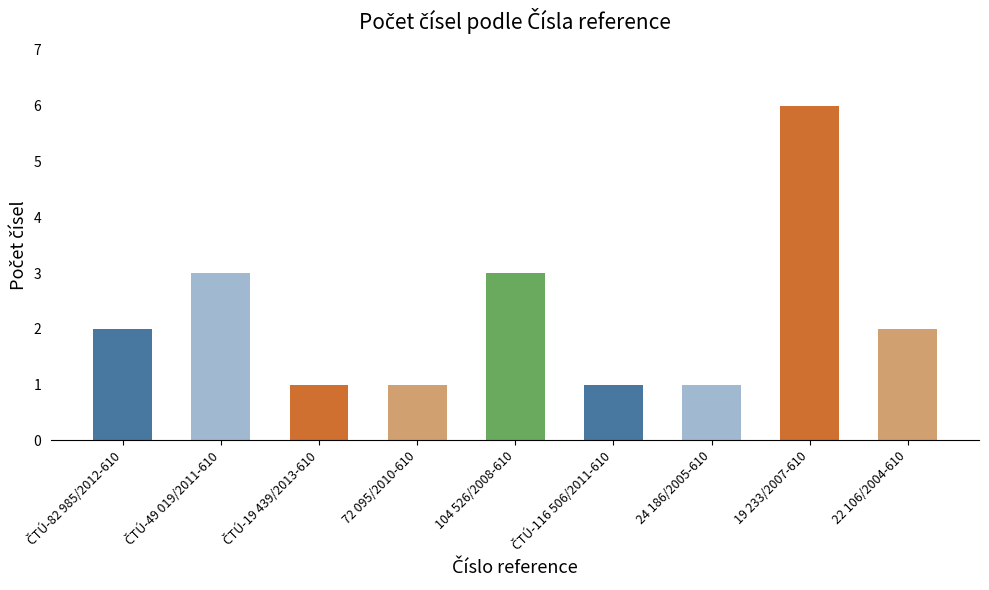

What position from the left is 19 233/2007-610?

8